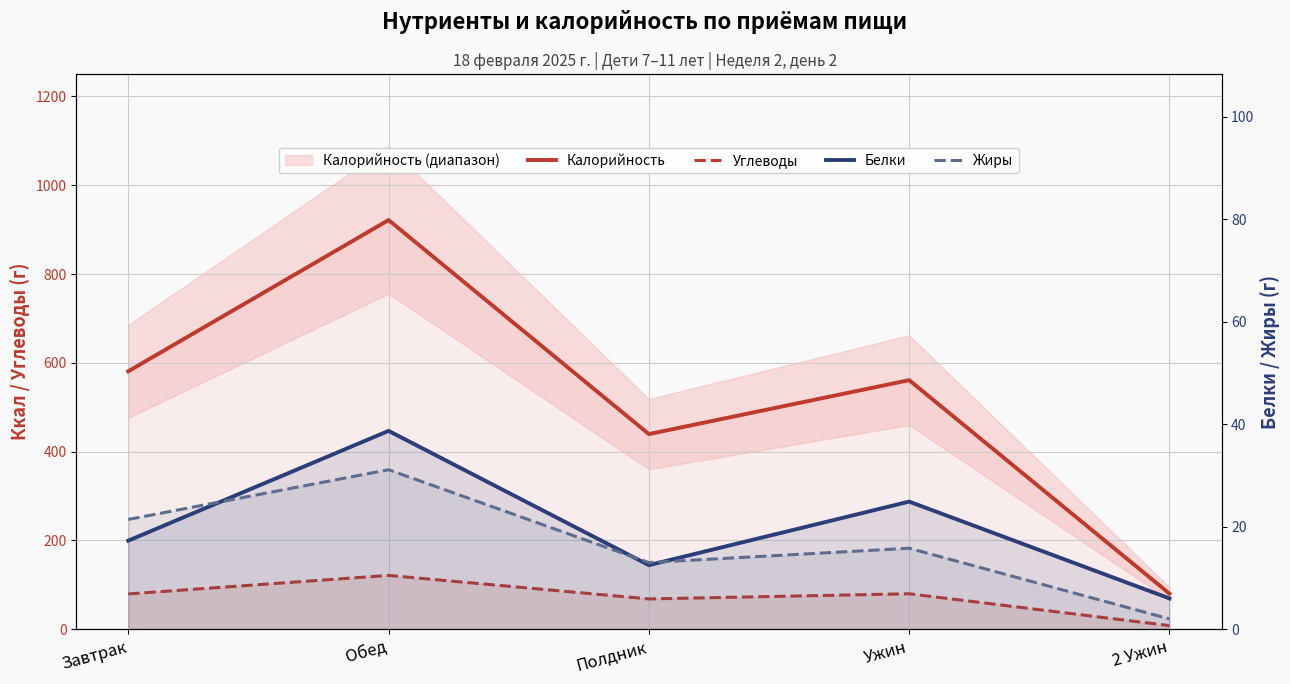

What is the difference between the second highest and minimum values in the Жиры series?

19.4